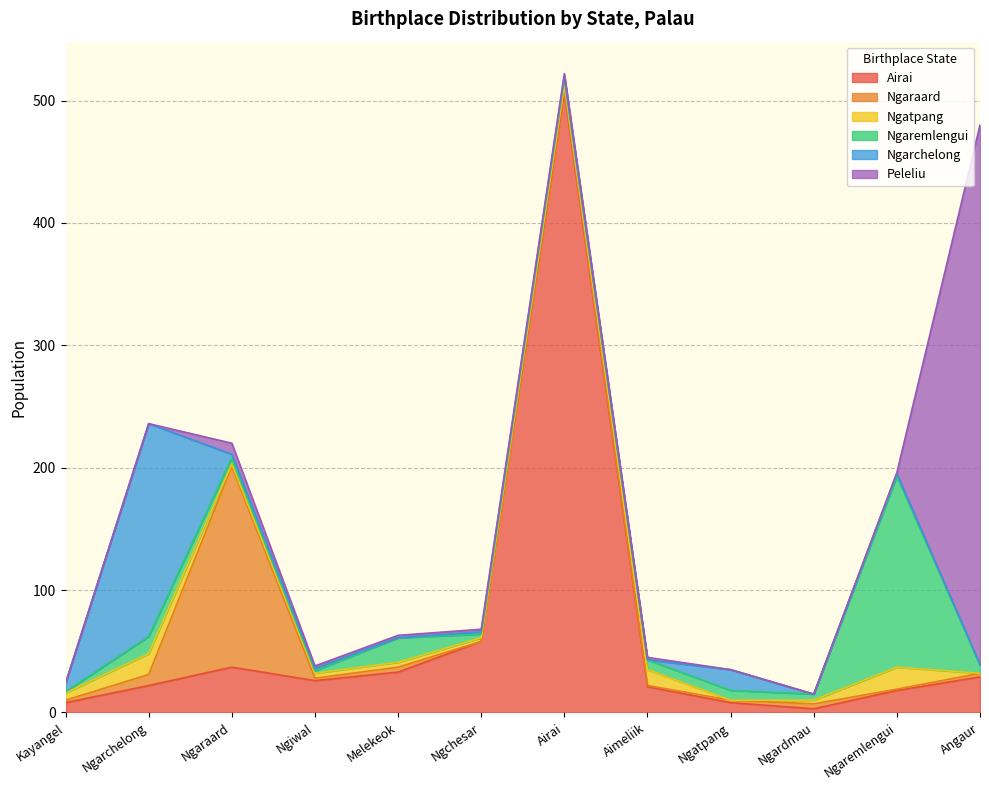

List the series in order of their peak value, lowest first.

Ngatpang, Ngaremlengui, Ngaraard, Ngarchelong, Peleliu, Airai